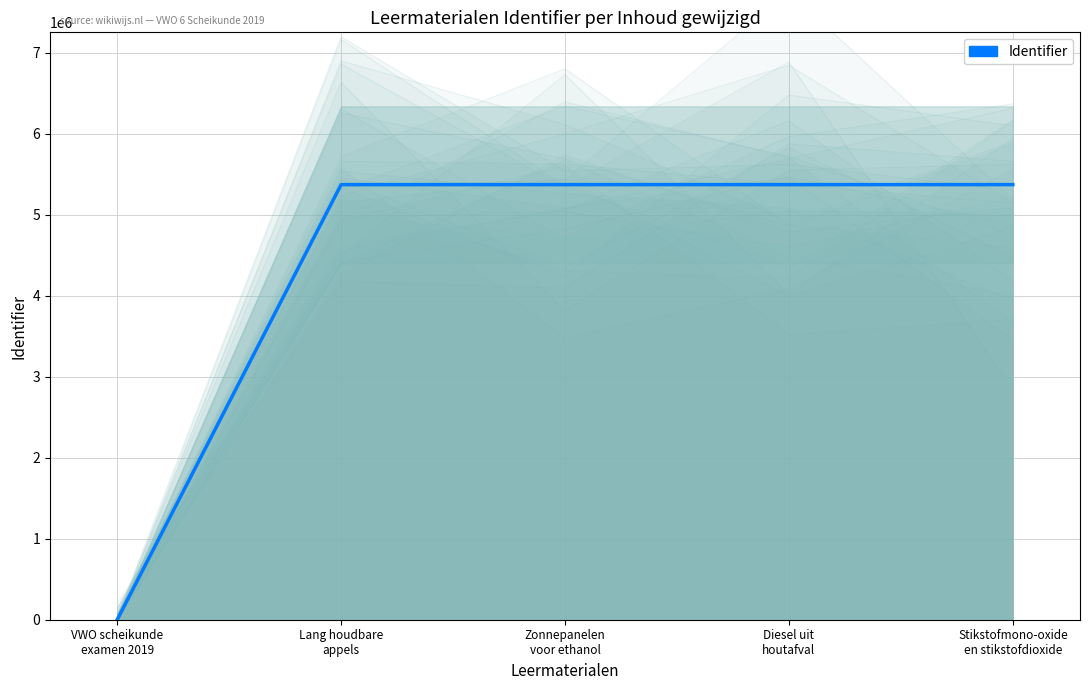

How many distinct data groups are displayed?

1